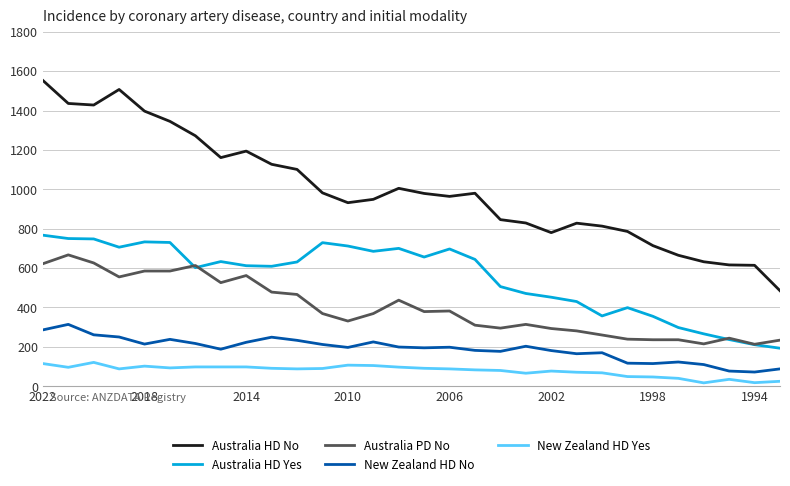

What is the maximum value shown in the chart?

1553